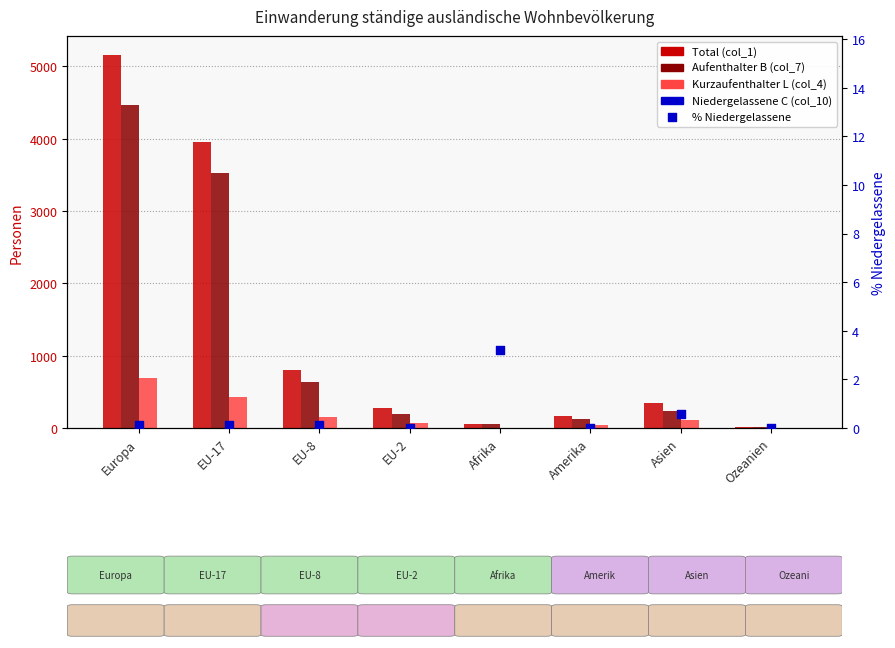

Which series reaches the maximum Y coordinate?

Total (col_1)